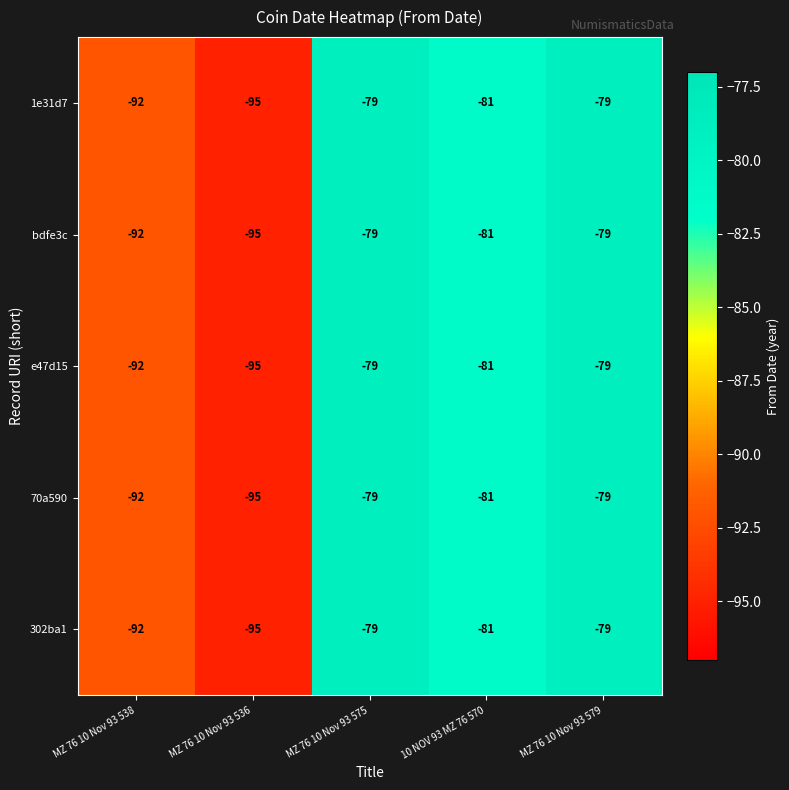

Is it true that bdfe3c equals -133 at MZ 76 10 Nov 93 575?

False